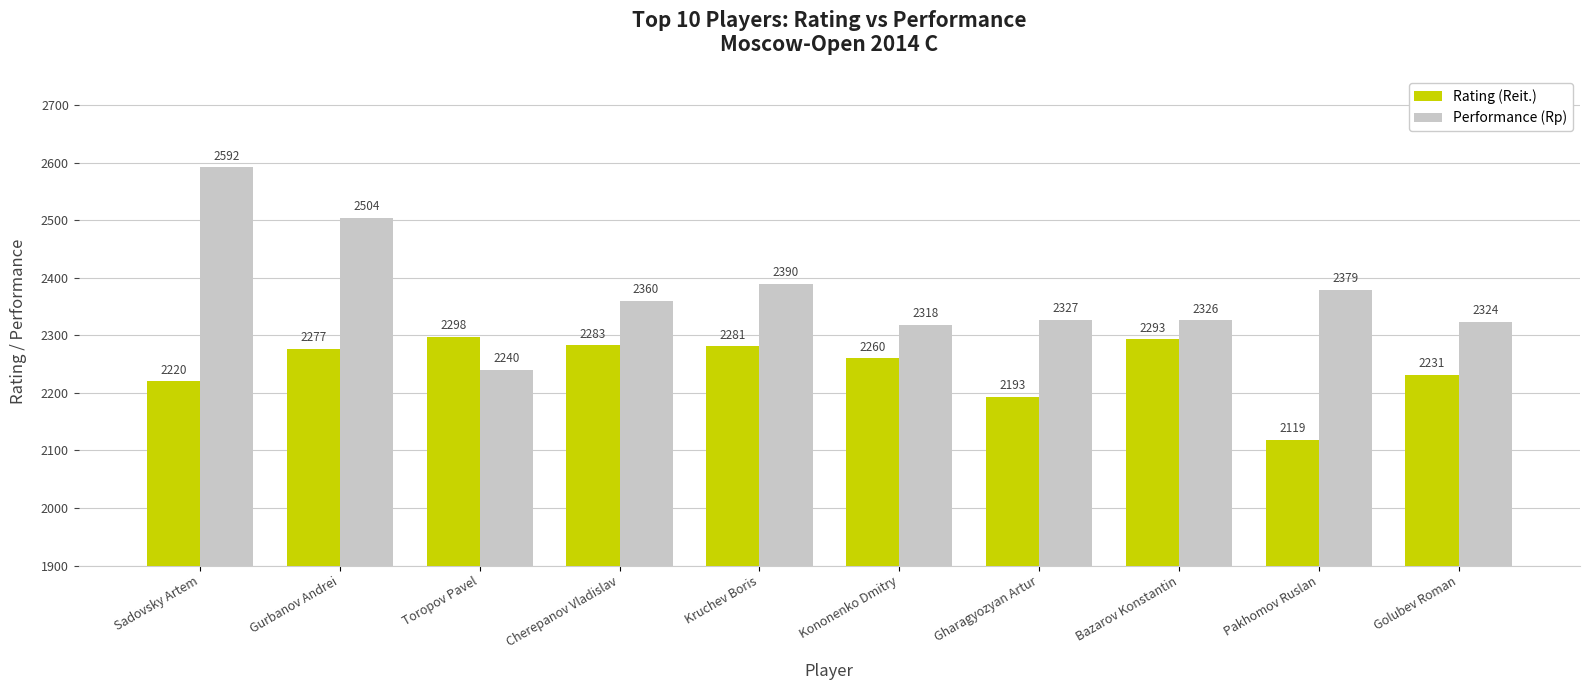

What is the maximum value for Rating (Reit.)?

2298